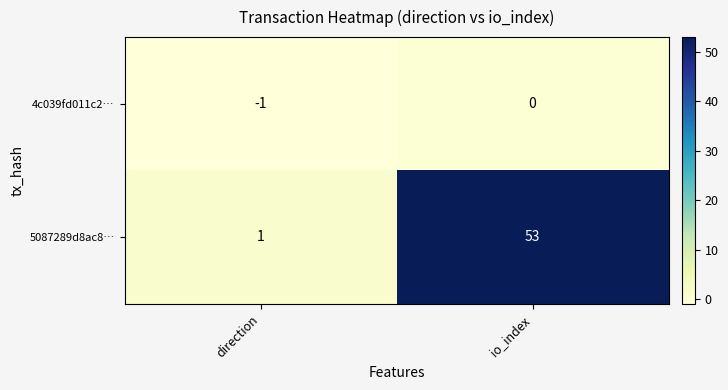

True or false: 5087289d8ac8… has a value of 53 at io_index.

True